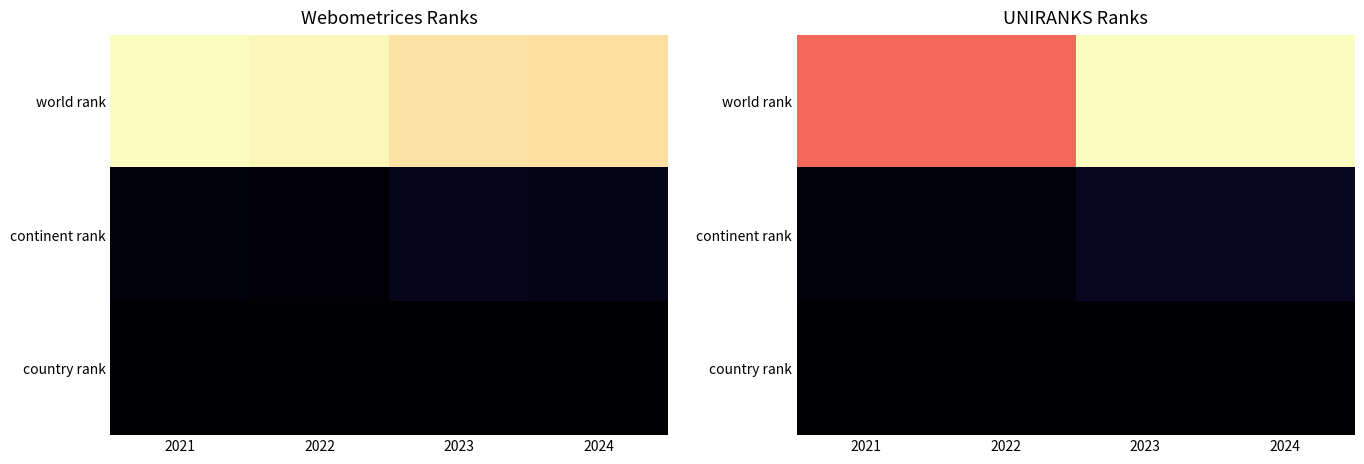

The value of country rank at 2023 is 80. True or false?

False